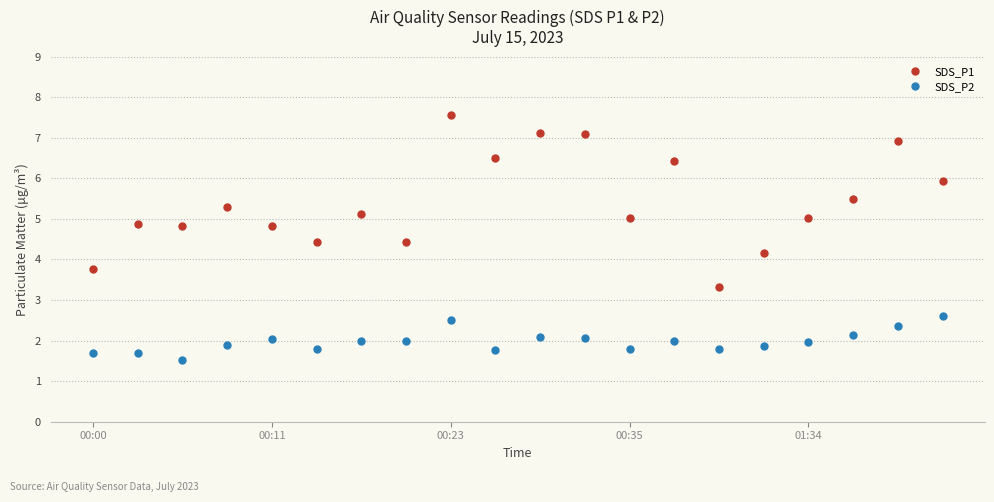

What is the value of the SDS_P2 point at the 6th from the left?

1.8